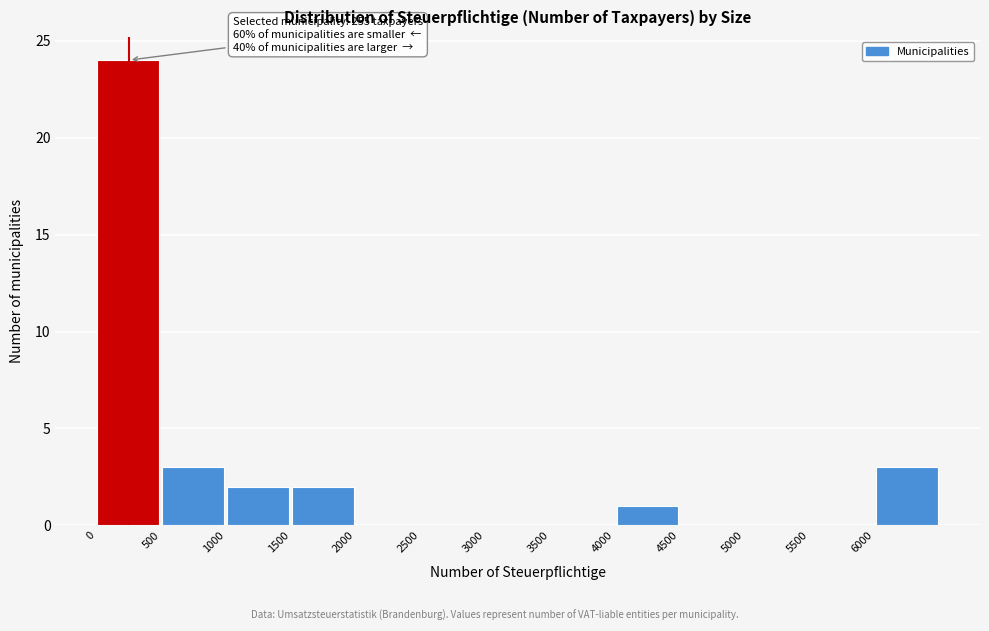

Over which range of the x-axis is the bar tallest?

0 to 500